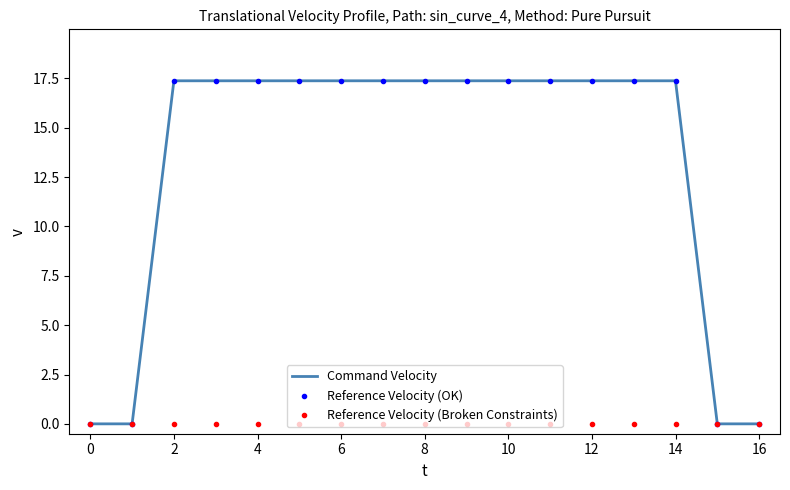

Reading left to right, list all the values displayed in this chart.

Command Velocity: 0.0	0.0	17.4	17.4	17.4	17.4	17.4	17.4	17.4	17.4	17.4	17.4	17.4	17.4	17.4	0.0	0.0
Reference Velocity (OK): 0.0	0.0	17.4	17.4	17.4	17.4	17.4	17.4	17.4	17.4	17.4	17.4	17.4	17.4	17.4	0.0	0.0
Reference Velocity (Broken Constraints): 0.0	0.0	0.0	0.0	0.0	0.0	0.0	0.0	0.0	0.0	0.0	0.0	0.0	0.0	0.0	0.0	0.0